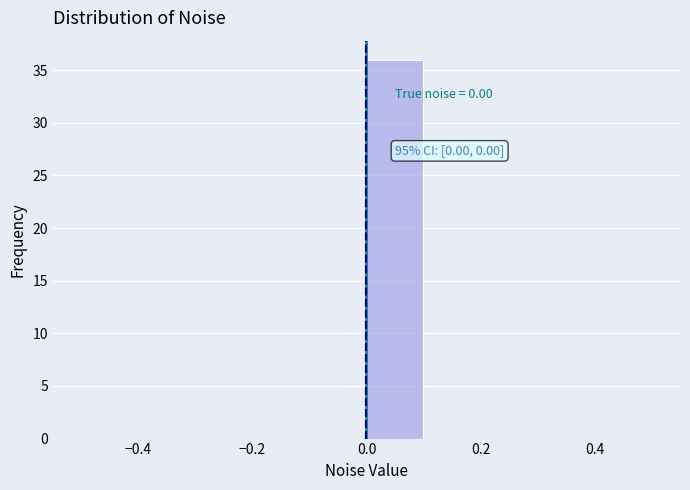

Over which range of the x-axis is the bar tallest?

0.0 to 0.1